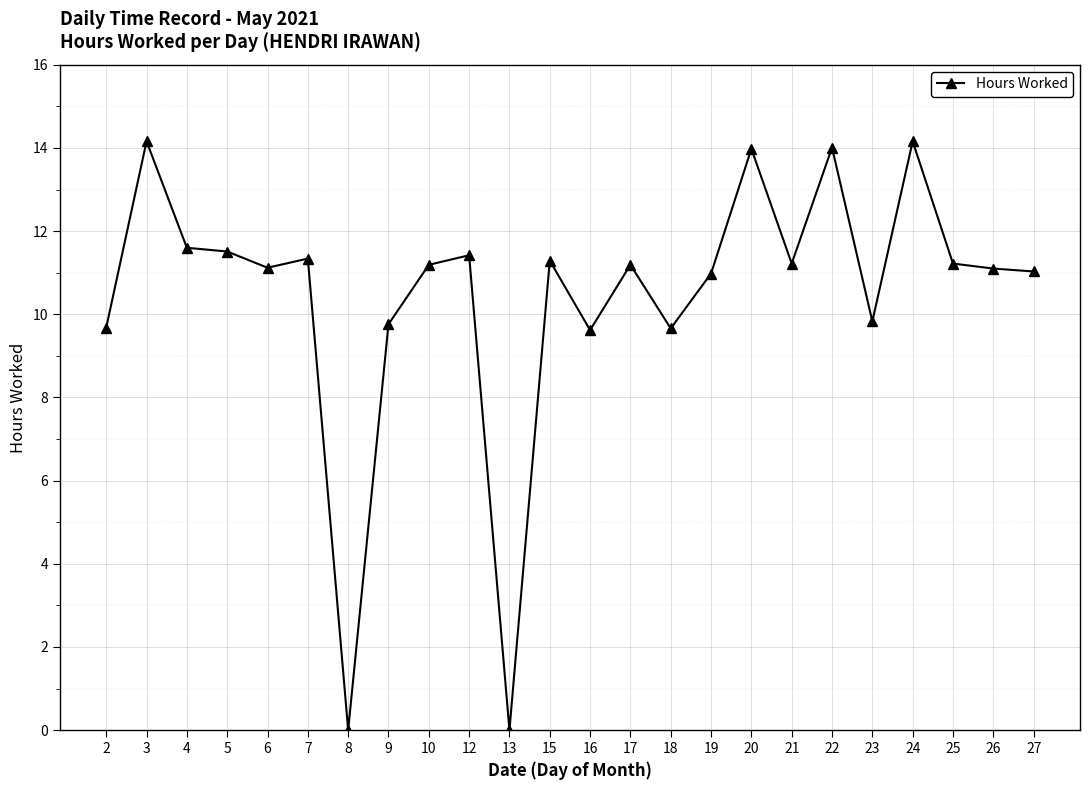

At which category does the data reach its first local peak?

3